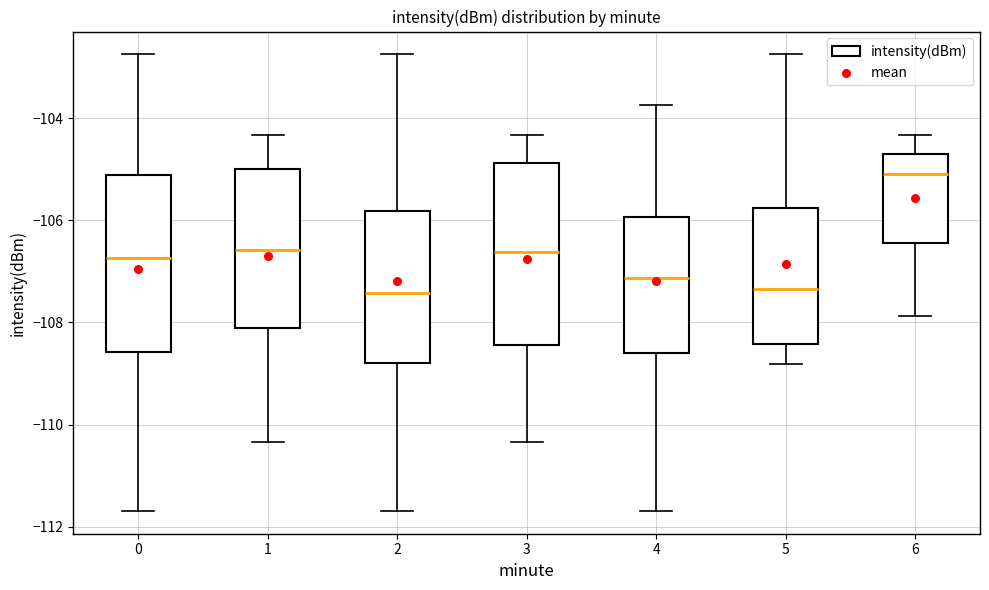

Where is the lower edge of the box at x = 0 on the y-axis? The values are not printed on the chart, so give them approximately, as read against the axis.

-108.6